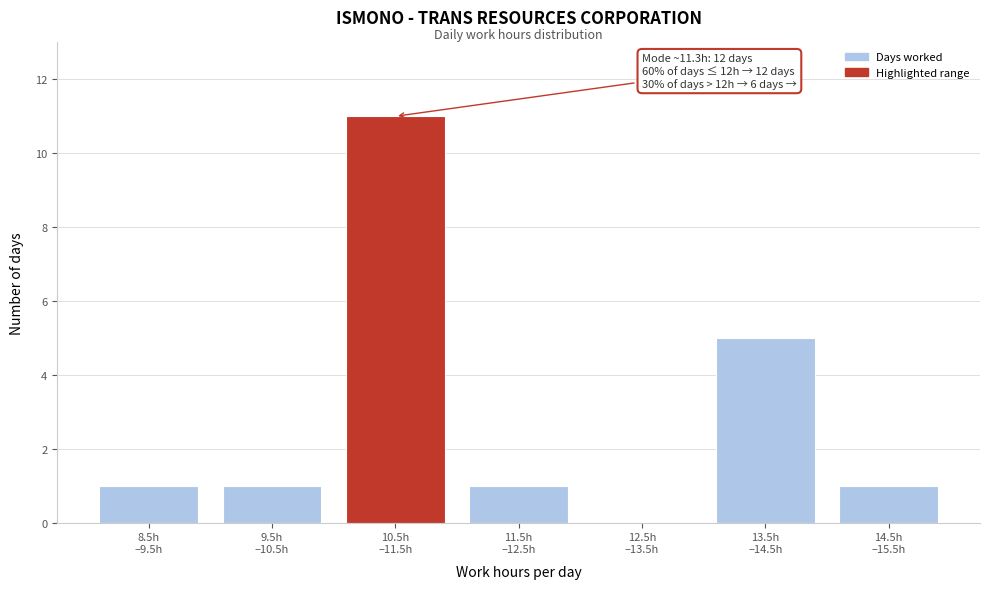

What is the sum of all values?

20